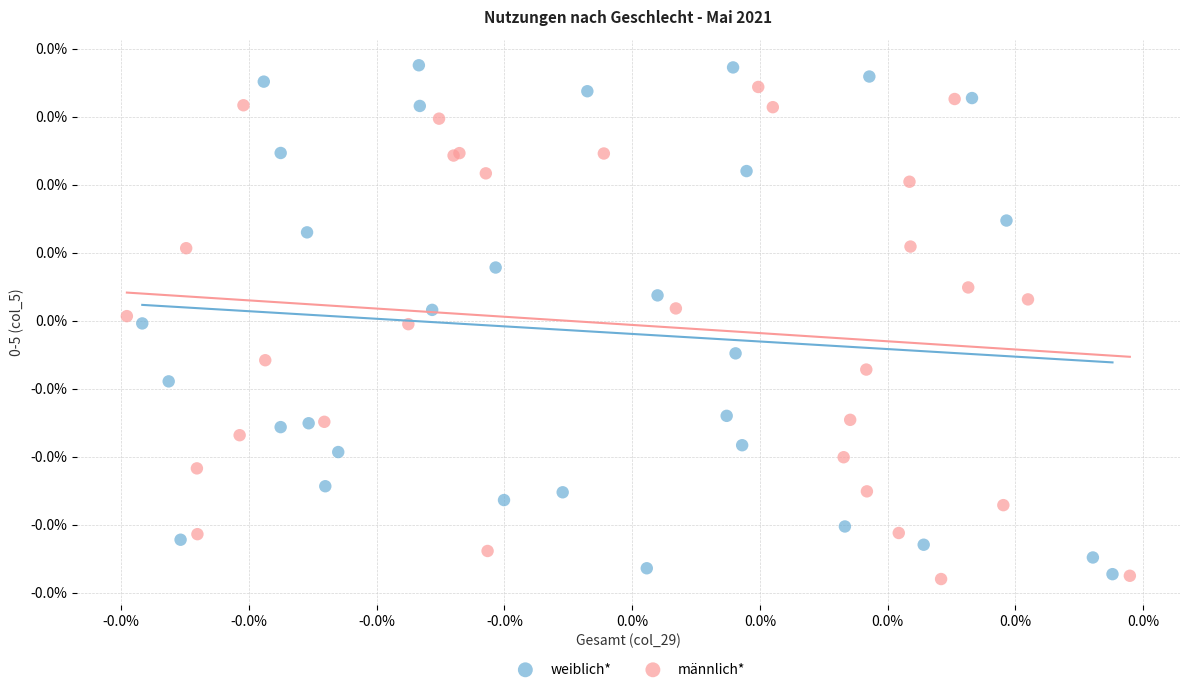

Which series has the widest spread of Y values?

weiblich*